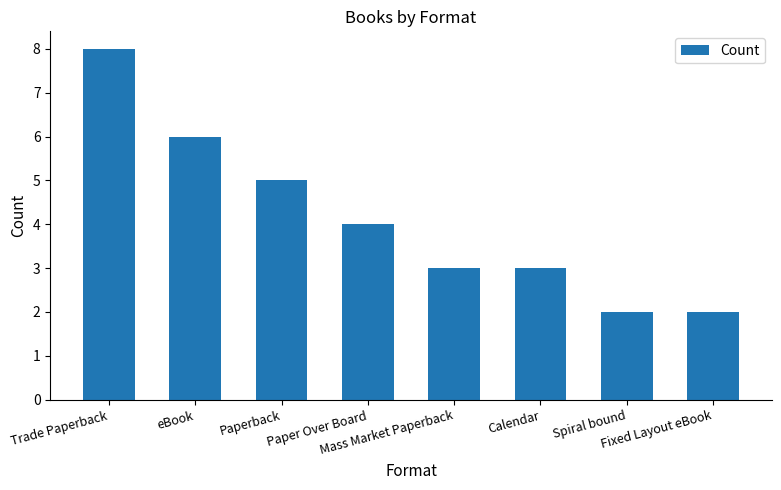

What position from the right is Fixed Layout eBook?

1